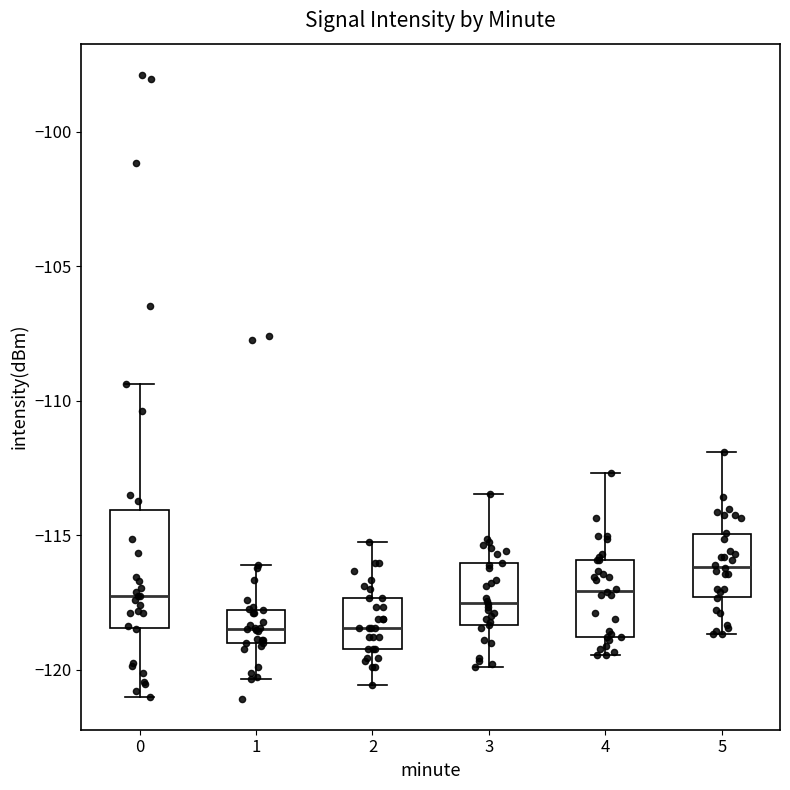

Which box is the tallest, from its lower edge to its upper edge?

0